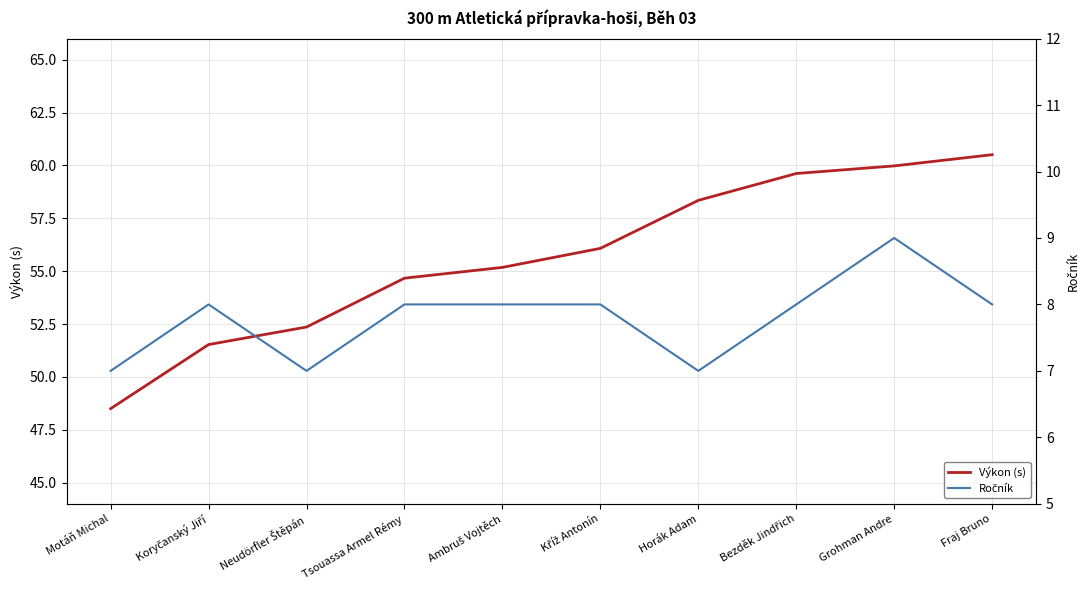

Where is the first local minimum for Ročník?

Neudörfler Štěpán